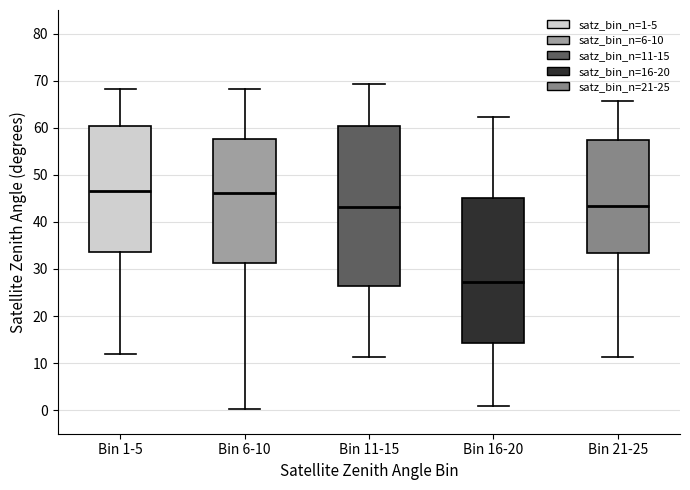

Which box's median line is the lowest?

Bin 16-20